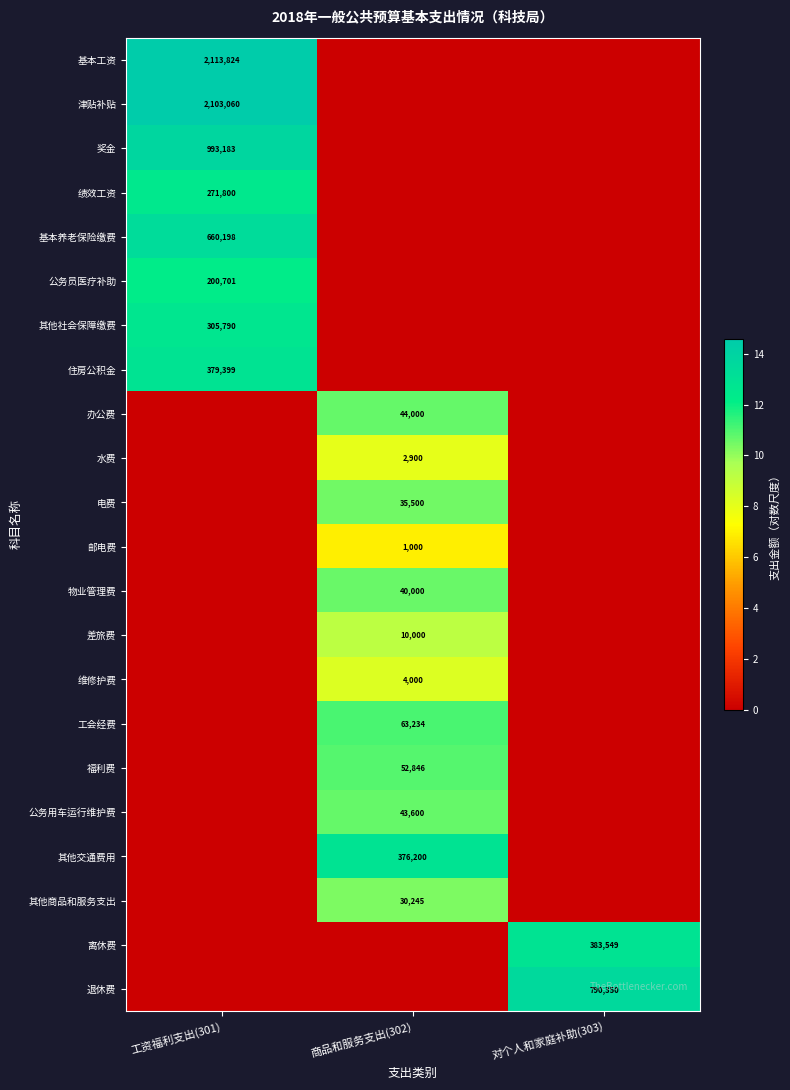

True or false: 电费 has a value of 35500 at 商品和服务支出(302).

True